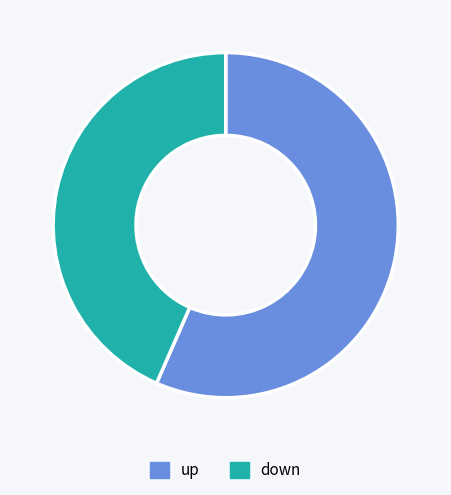

Which category has the biggest portion of the pie?

up